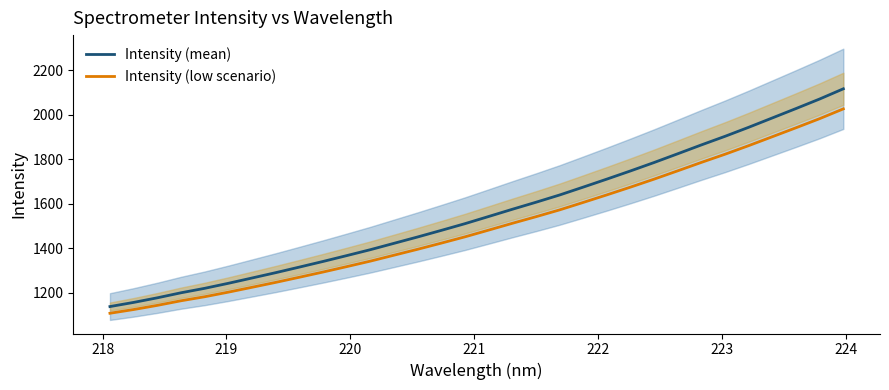

What are all the series names shown in the legend?

Intensity (mean), Intensity (low scenario)